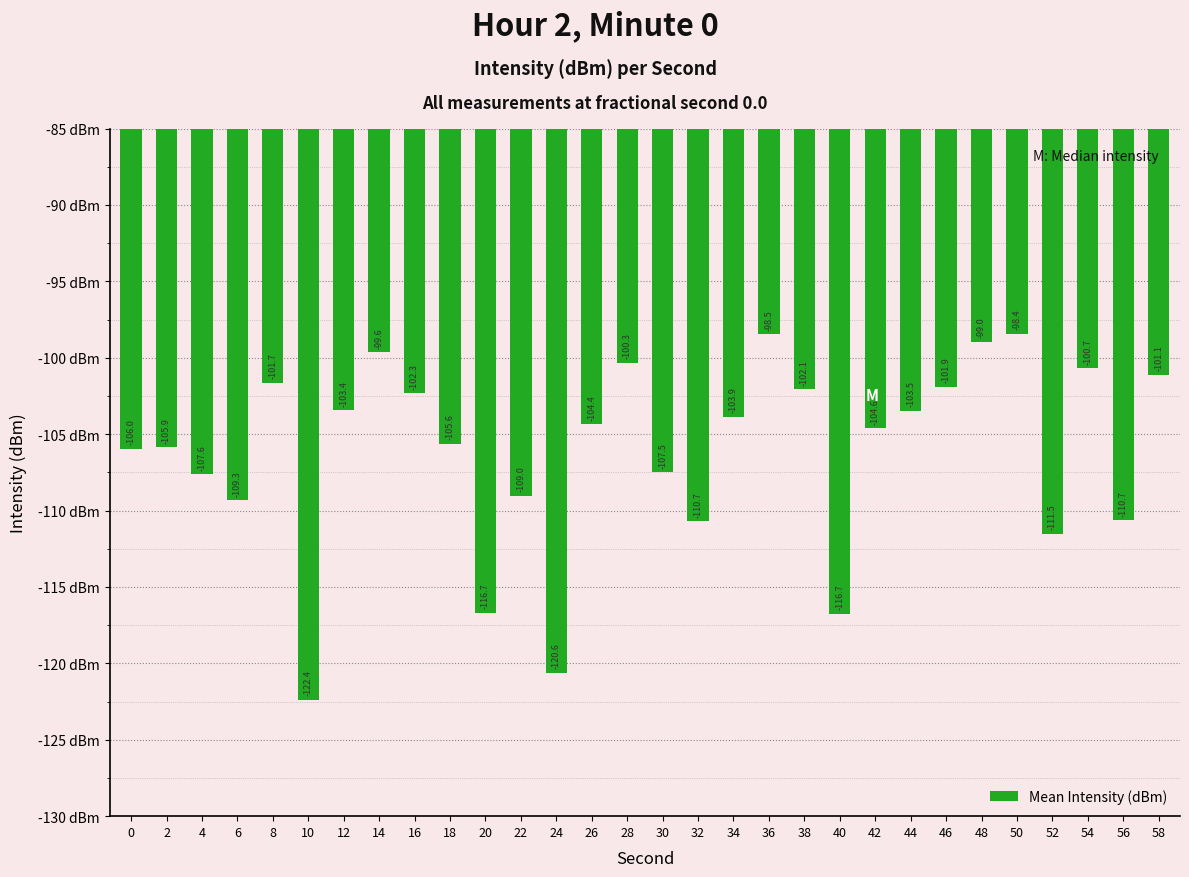

The chart shows a value of -100.7 at 54. True or false?

True